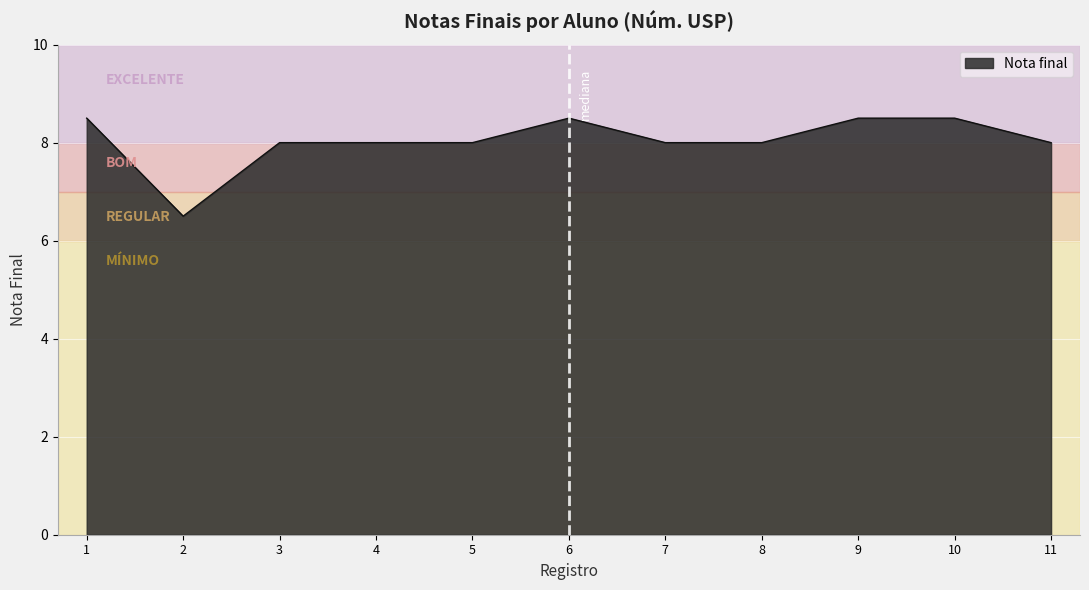

Count the number of categories in the chart.

11